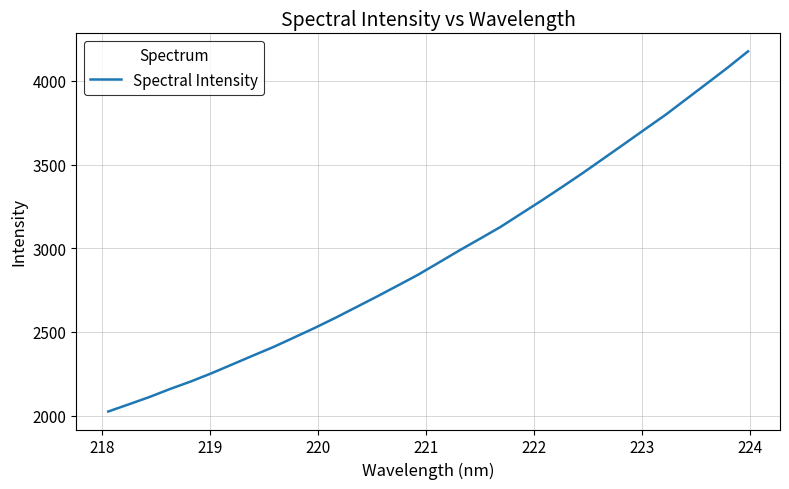

What is the smallest value displayed?

2024.7